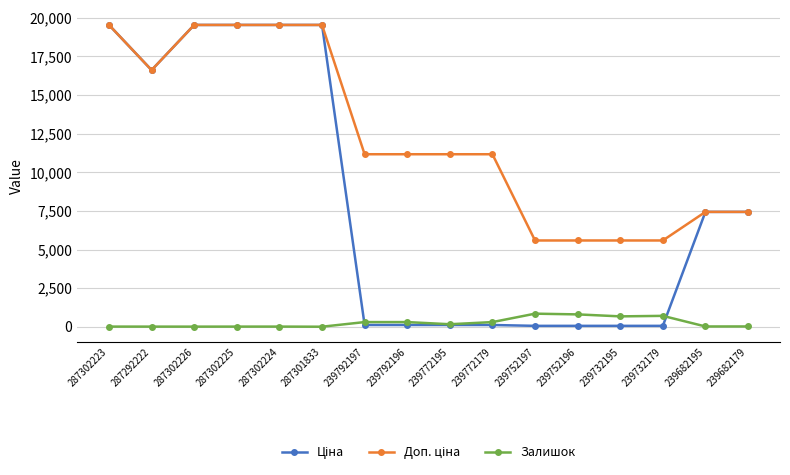

How many lines are shown in the chart?

3